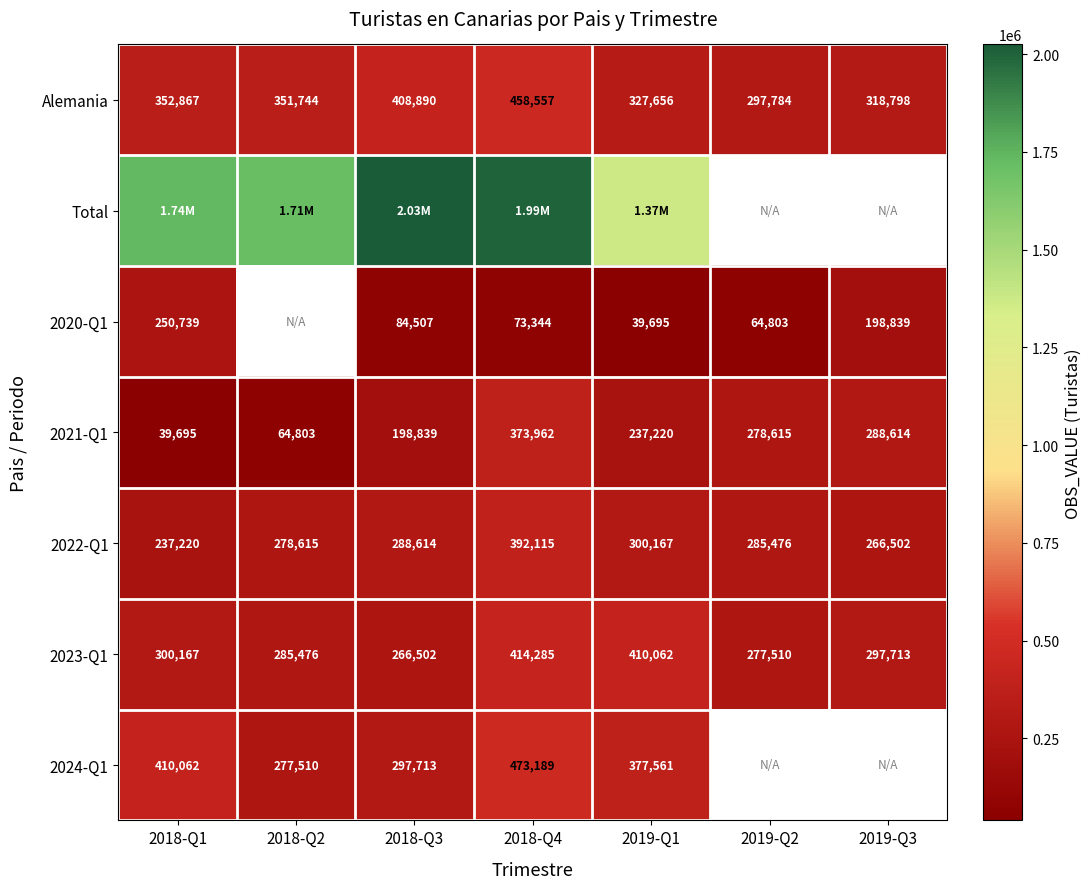

Which has a higher value, 2018-Q1 or 2018-Q2?

2018-Q1